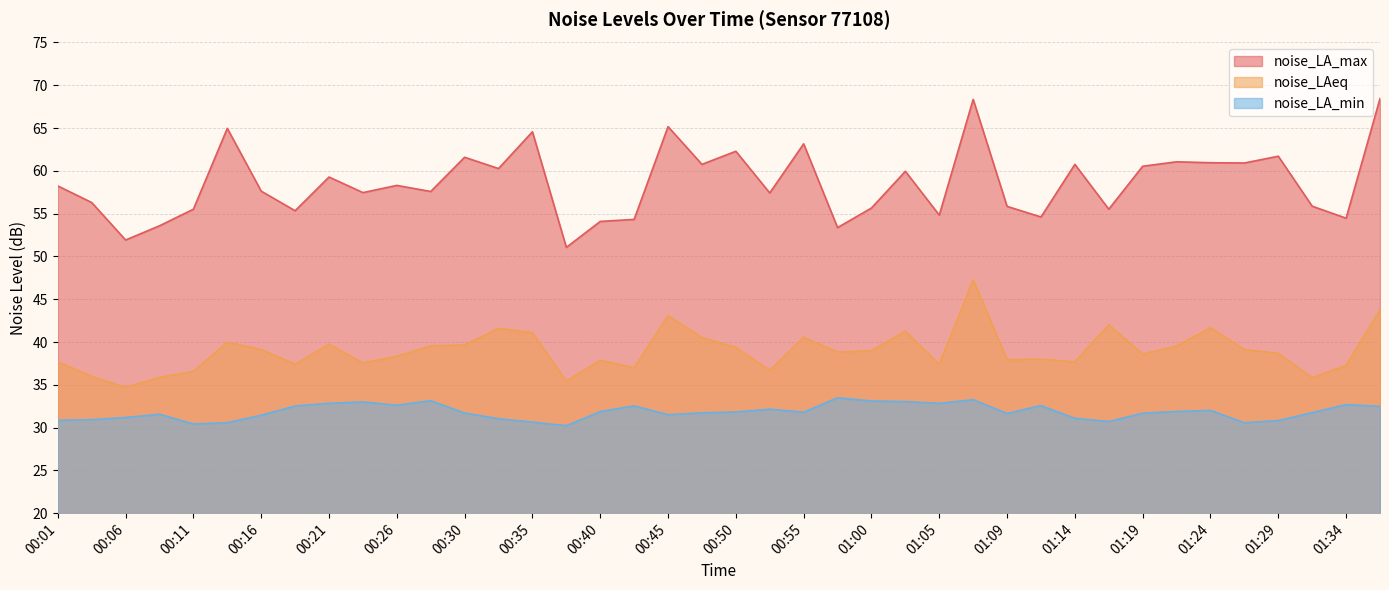

What is the value of the noise_LA_max point at the 31st from the left?

60.8